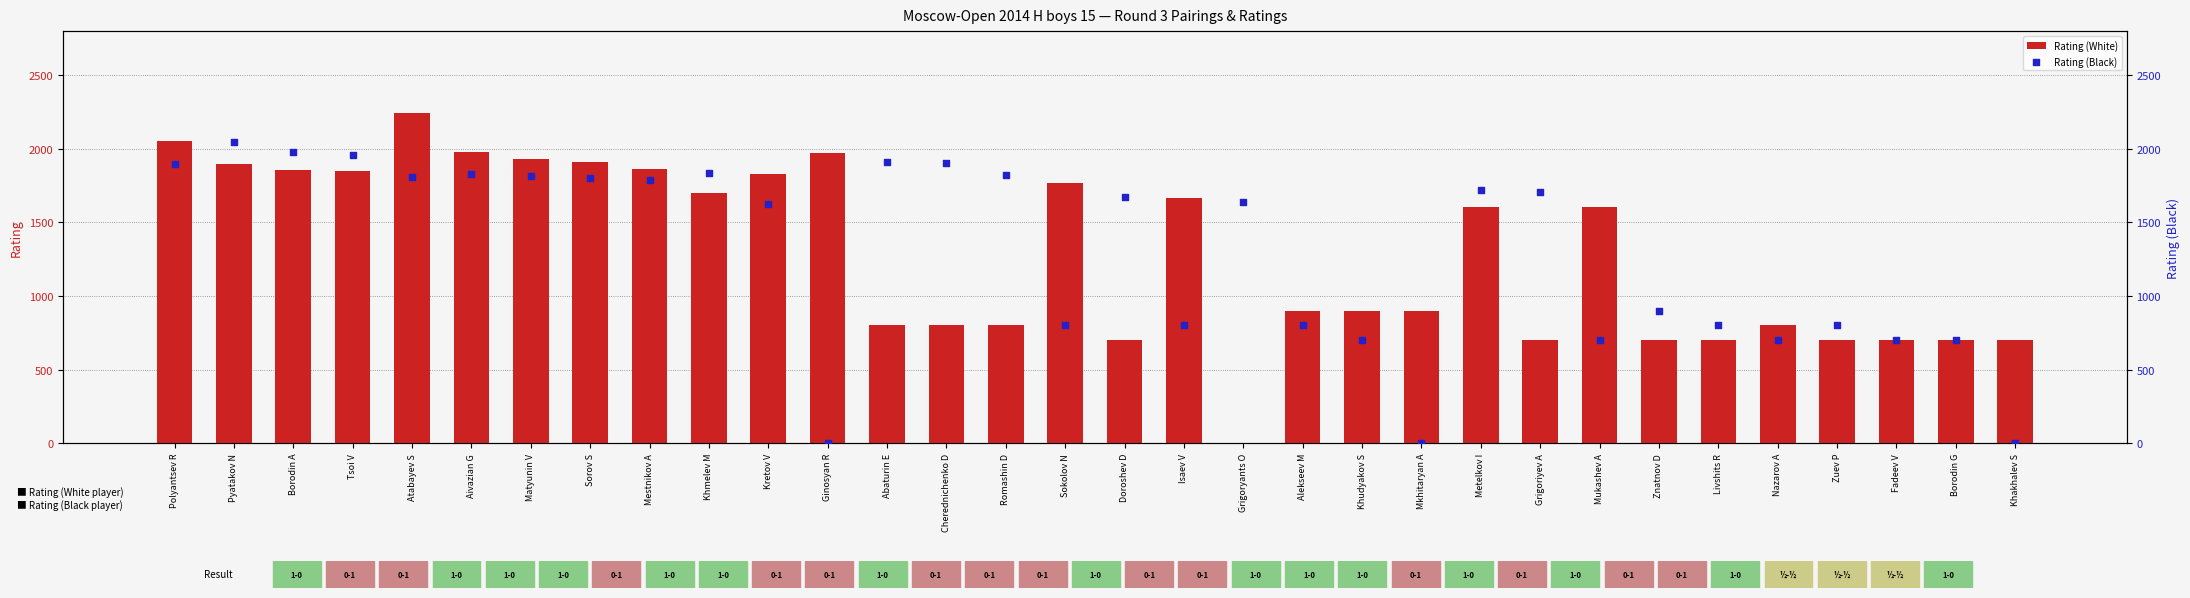

What is the total value across all series at Kretov V?

3455